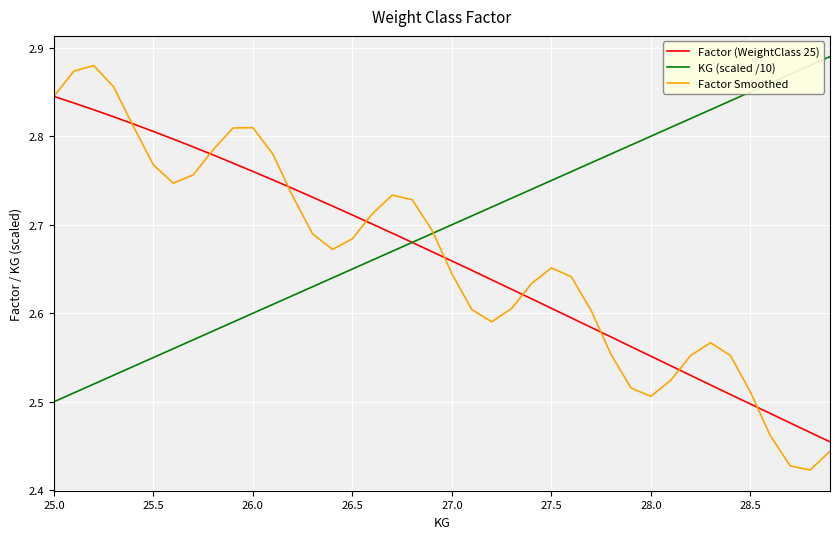

Which series has the largest range (max minus min)?

Factor Smoothed